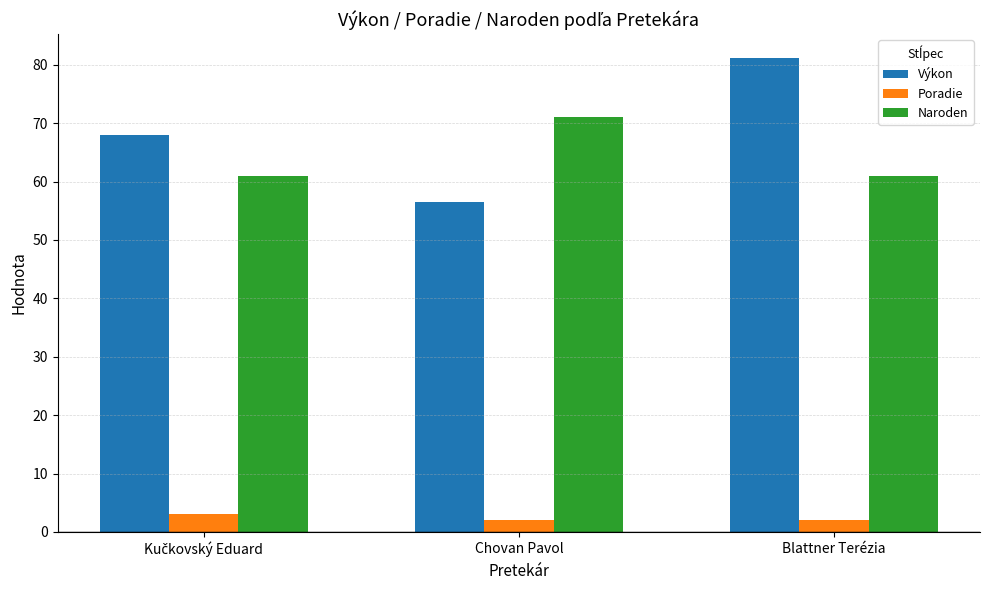

How many values in the Výkon series are below 67?

1